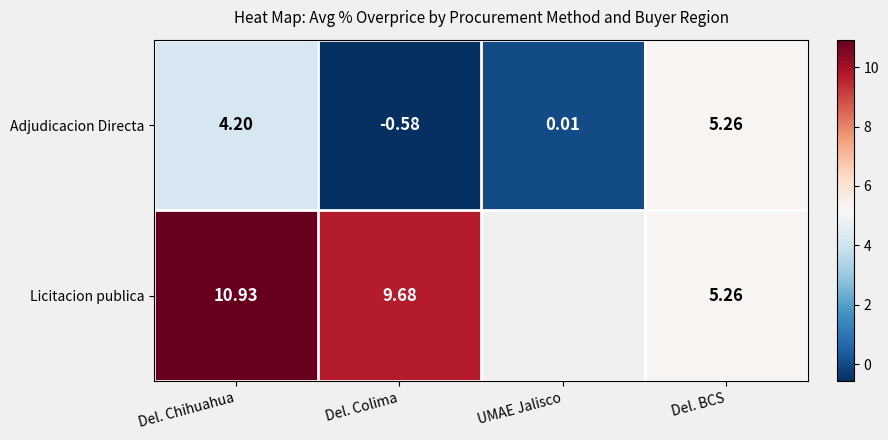

Which category has the highest value across all series?

Del. Chihuahua